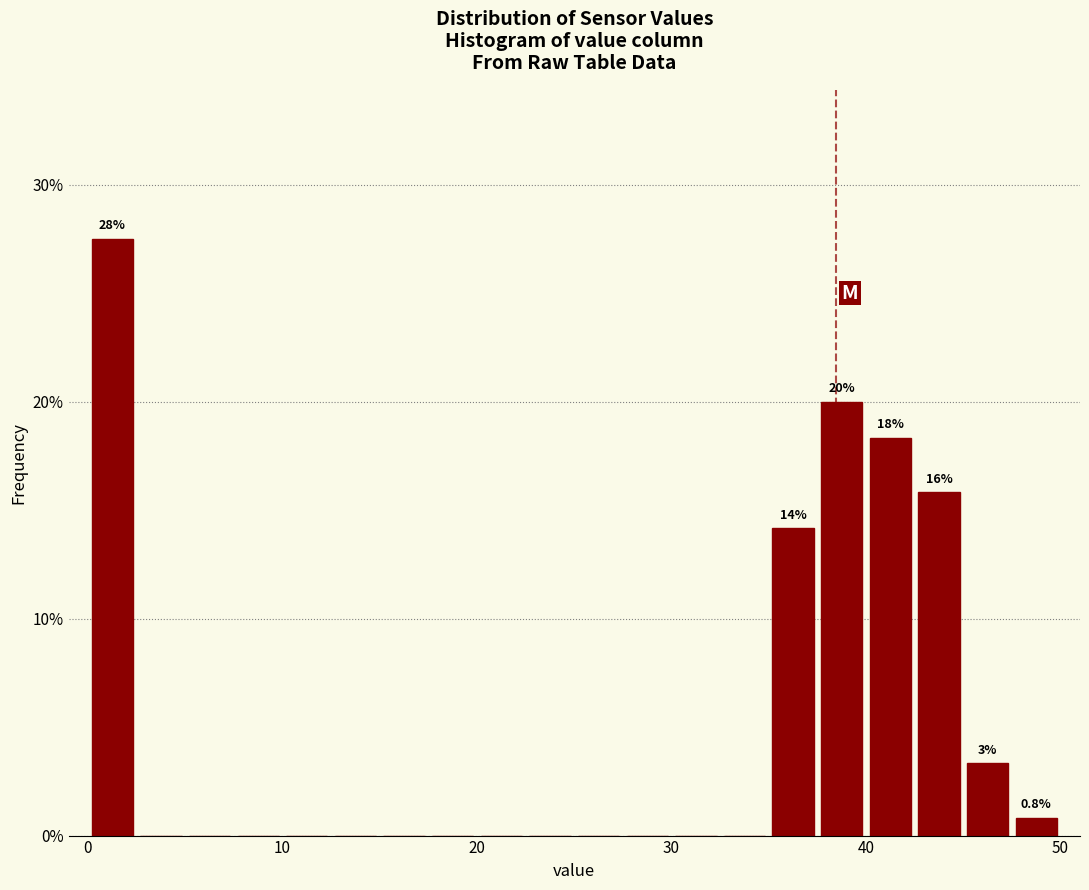

Read against the x-axis, roughly where is the centre of the tallest bar?

1